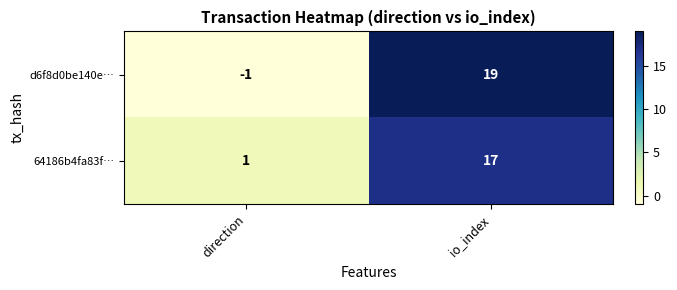

Which series has the largest range (max minus min)?

d6f8d0be140e…